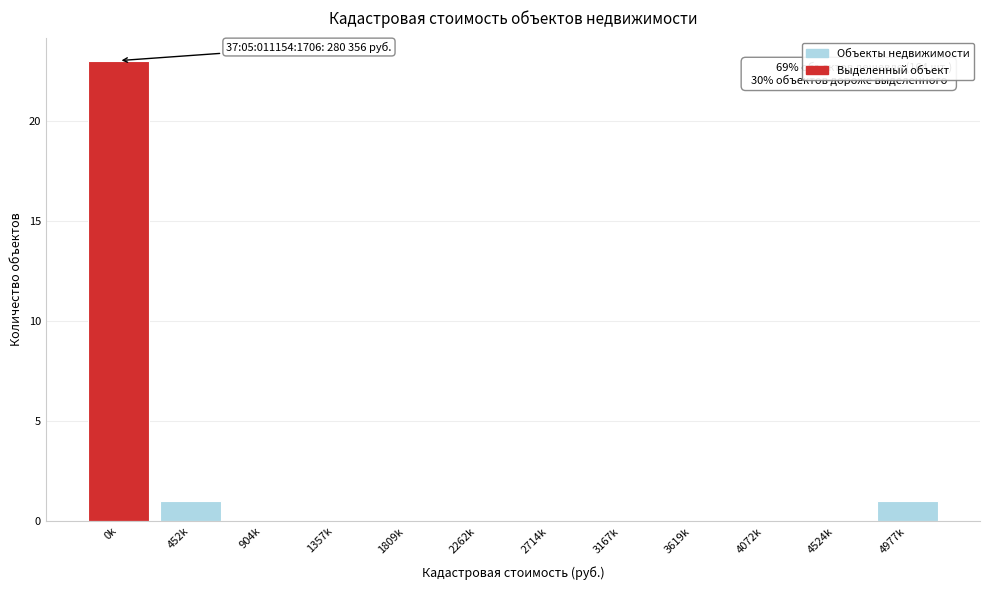

Reading right to left, transcribe all the data shown in this chart.

4977k=1	4524k=0	4072k=0	3619k=0	3167k=0	2714k=0	2262k=0	1809k=0	1357k=0	904k=0	452k=1	0k=23